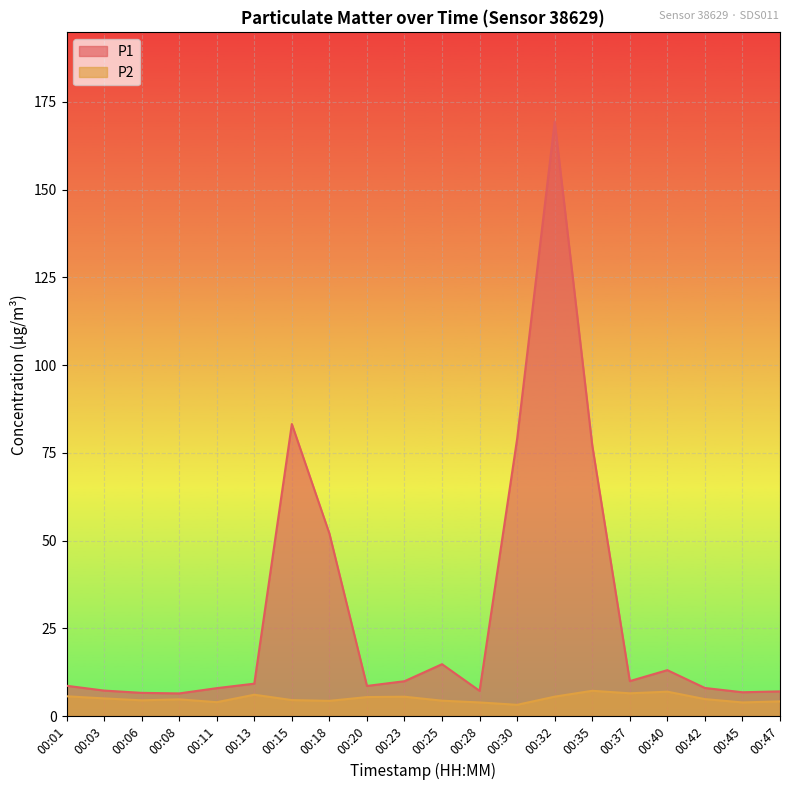

What is the smallest value displayed?

3.2